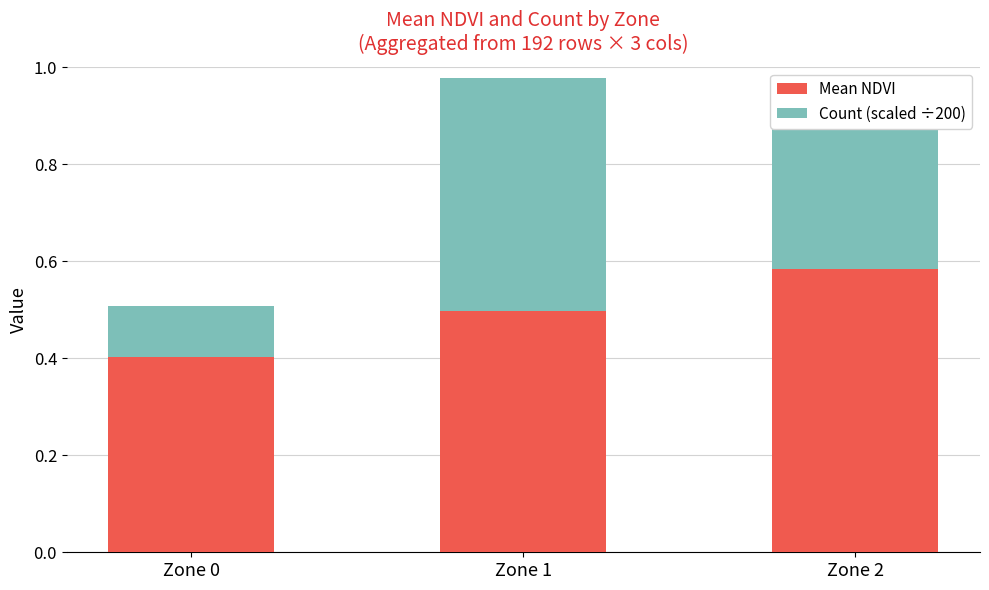

List the labels in order of Mean NDVI value, largest first.

Zone 2, Zone 1, Zone 0